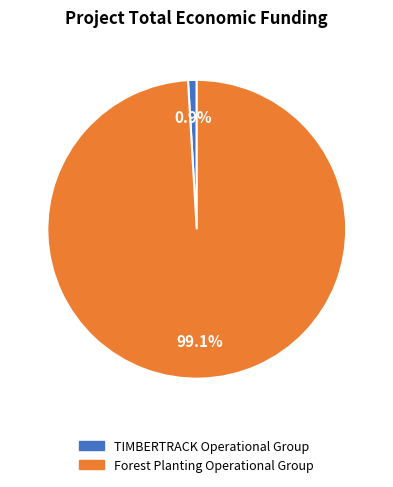

What percentage is the TIMBERTRACK Operational Group slice, to the nearest percent?

1%